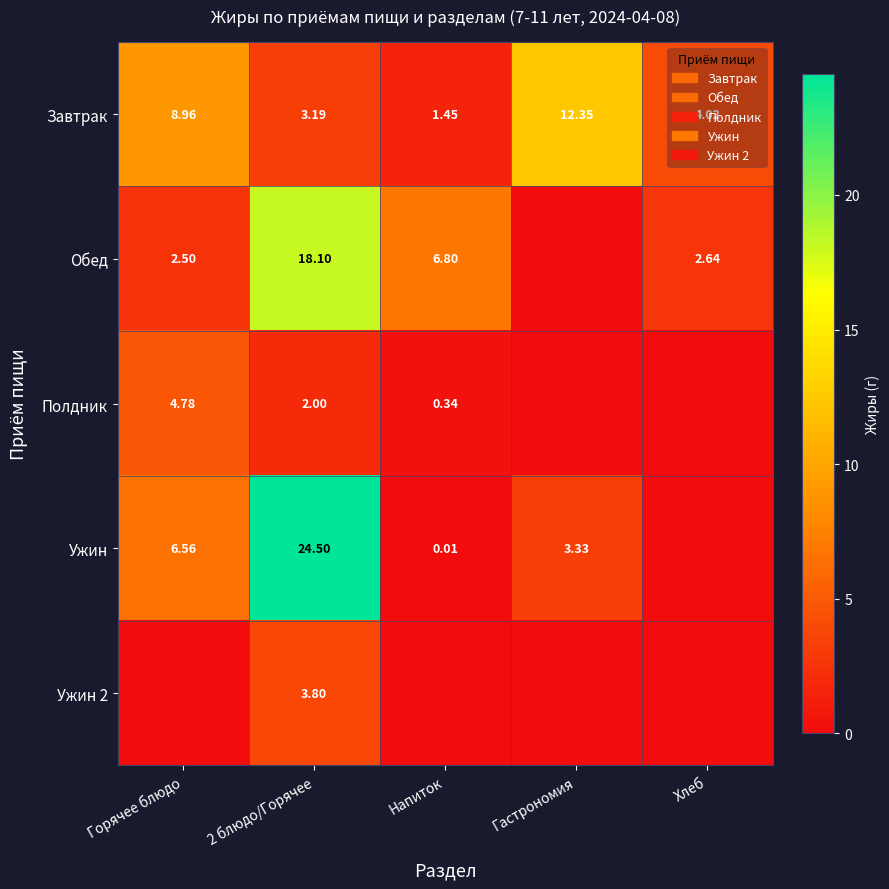

True or false: Ужин 2 has a value of 0.0 at Гастрономия.

True